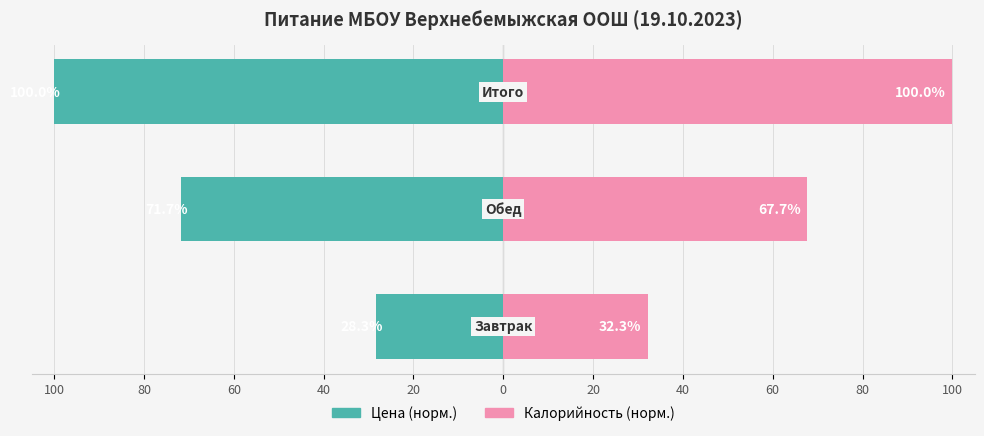

What is the difference between the highest and lowest values at 60?

200.0